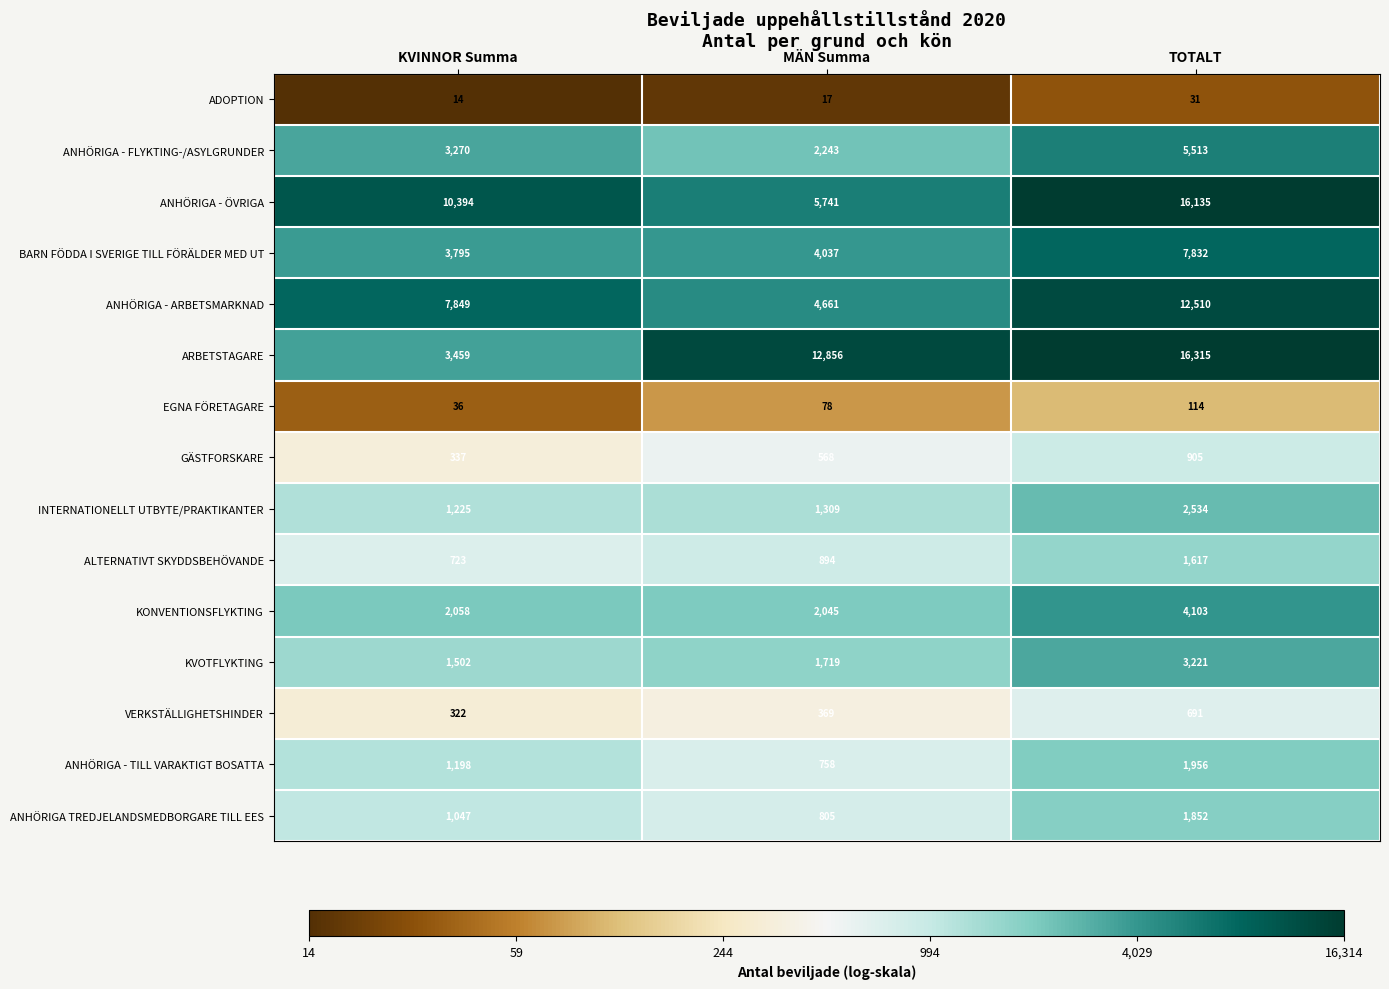

Rank the series by their maximum value, from highest to lowest.

ARBETSTAGARE, ANHÖRIGA - ÖVRIGA, ANHÖRIGA - ARBETSMARKNAD, BARN FÖDDA I SVERIGE TILL FÖRÄLDER MED UT, ANHÖRIGA - FLYKTING-/ASYLGRUNDER, KONVENTIONSFLYKTING, KVOTFLYKTING, INTERNATIONELLT UTBYTE/PRAKTIKANTER, ANHÖRIGA - TILL VARAKTIGT BOSATTA, ANHÖRIGA TREDJELANDSMEDBORGARE TILL EES, ALTERNATIVT SKYDDSBEHÖVANDE, GÄSTFORSKARE, VERKSTÄLLIGHETSHINDER, EGNA FÖRETAGARE, ADOPTION